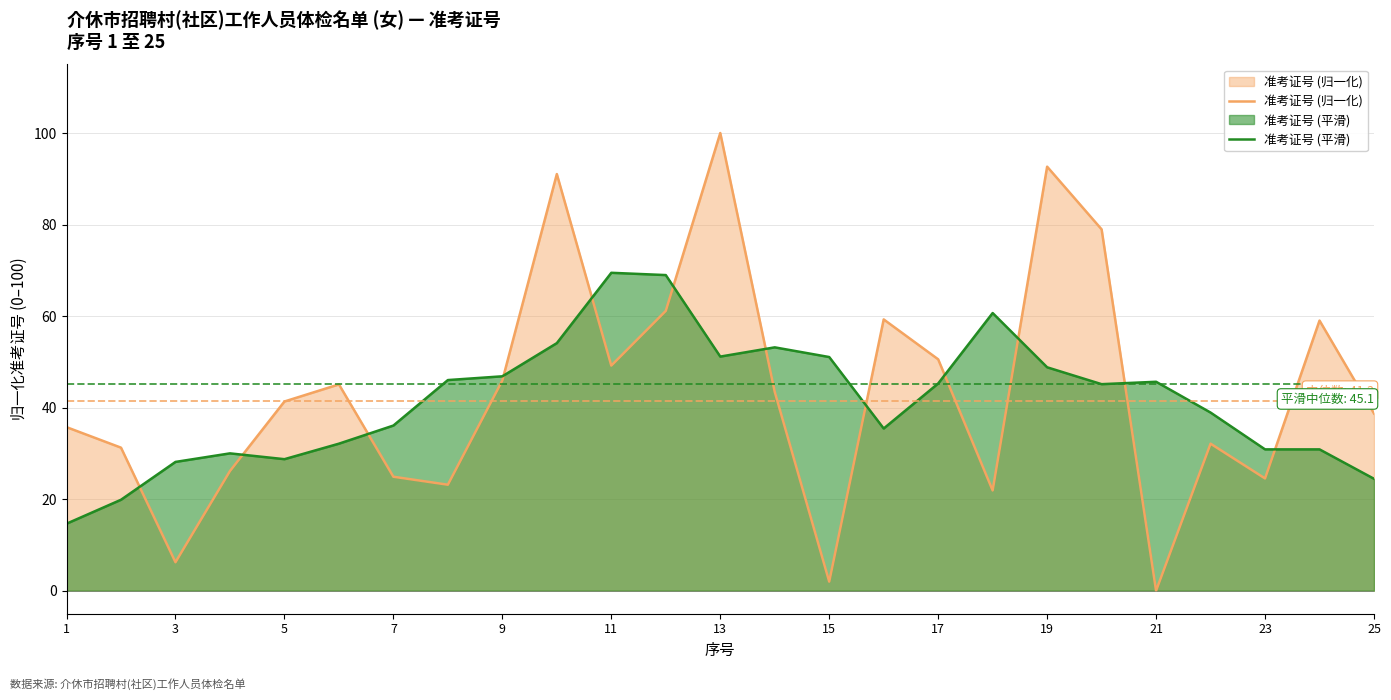

Read the 准考证号 (平滑) value at 5.

28.7